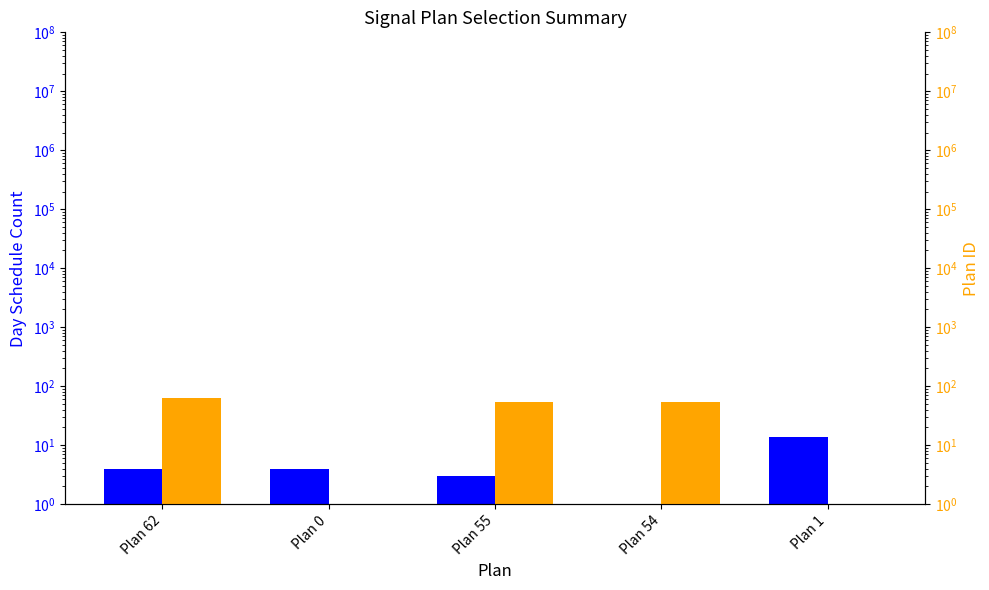

The value of Plan ID at Plan 1 is 1. True or false?

True